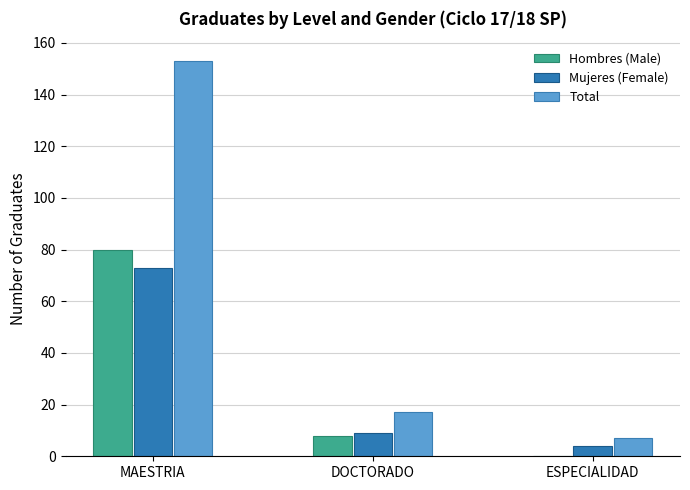

True or false: Total has a value of 153 at MAESTRIA.

True